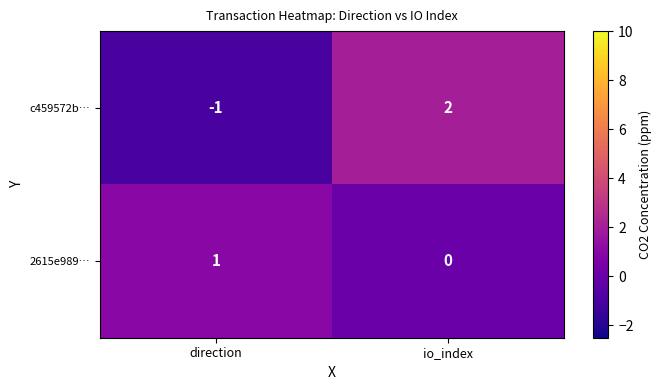

Rank the categories by c459572b… value from highest to lowest.

io_index, direction